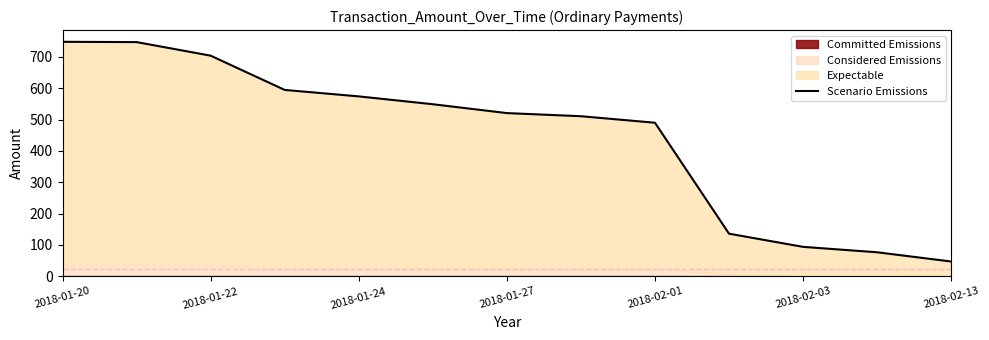

How many categories are shown in the chart?

13